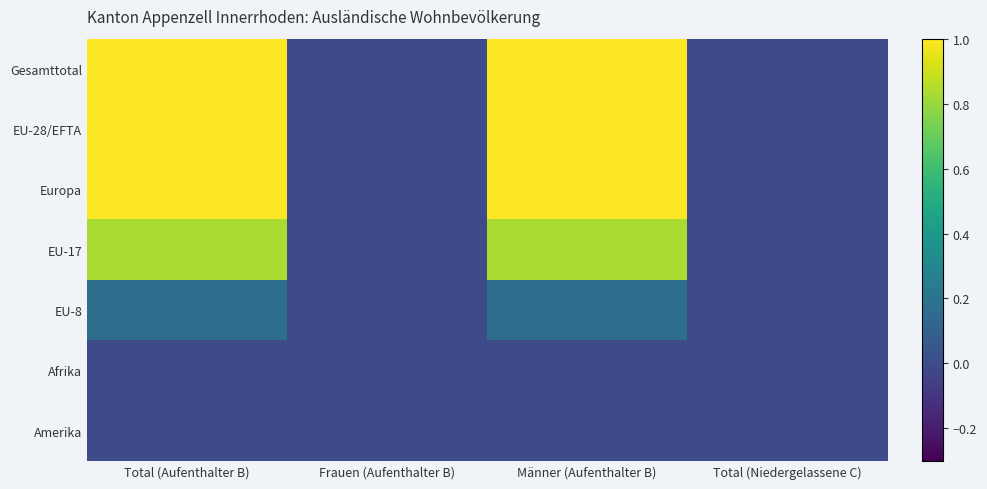

At which category is the sum across all series the highest?

Total (Aufenthalter B)